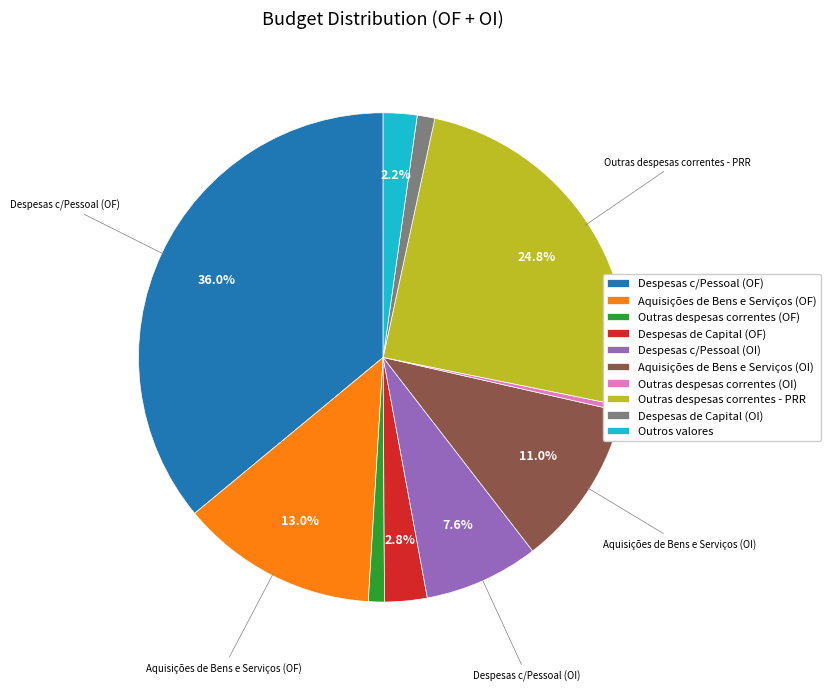

True or false: Despesas c/Pessoal (OF) accounts for 36% of the total.

True